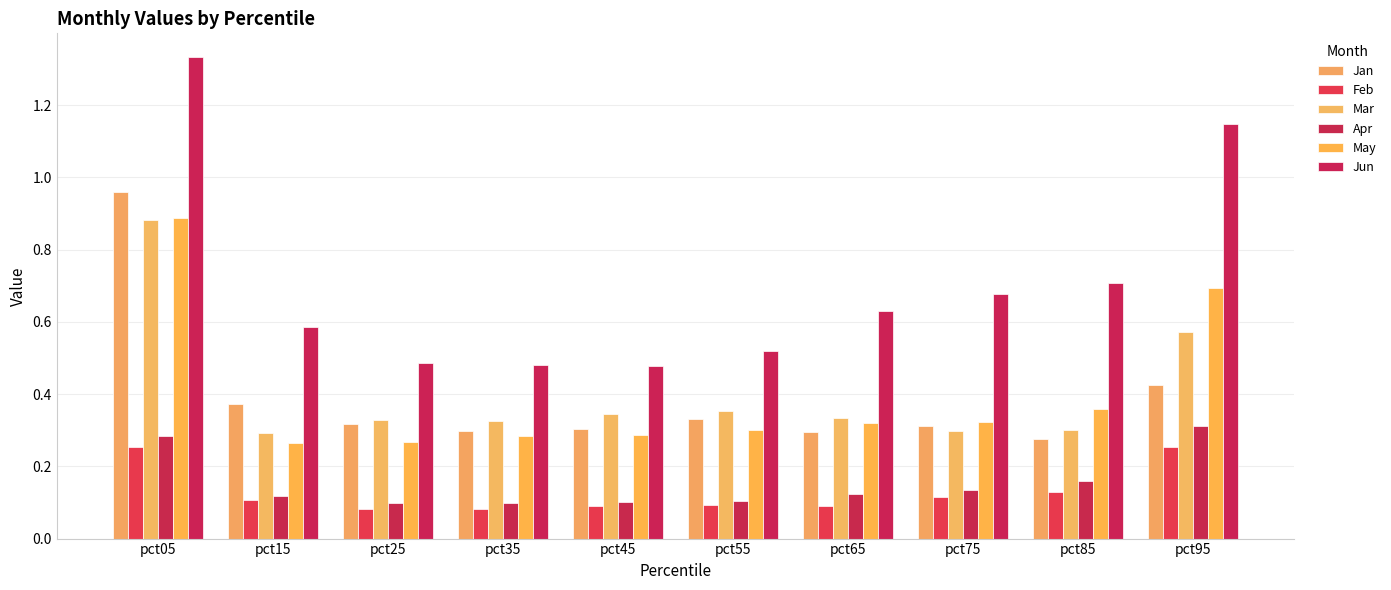

What is the sum of all May values?

4.0